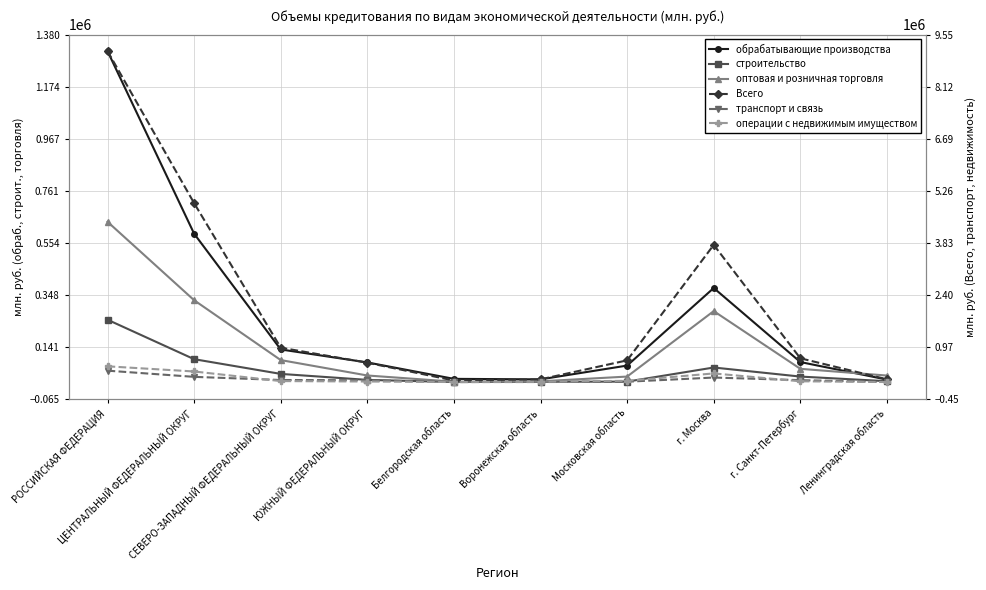

Which category has the lowest value across all series?

Белгородская область